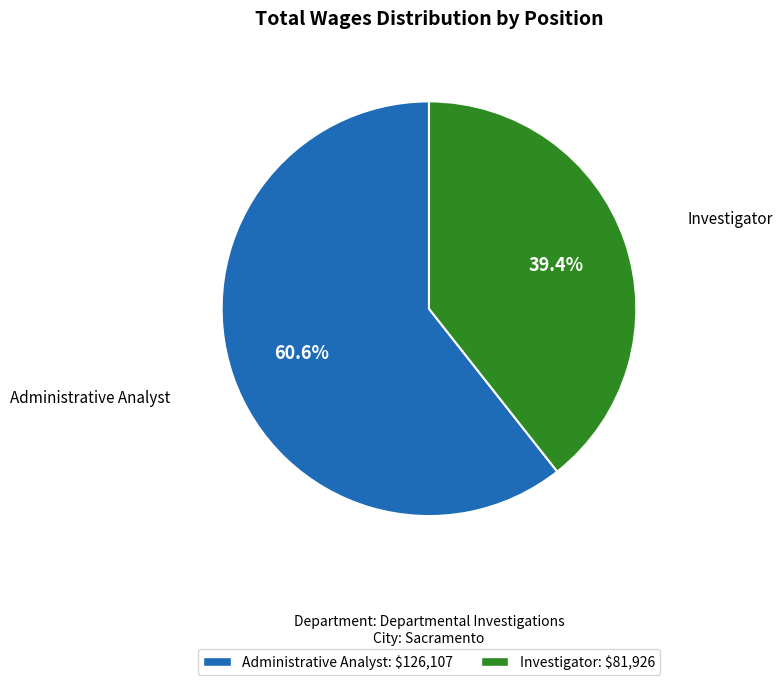

What is the ratio of the value at Administrative Analyst to the value at Investigator?

1.5